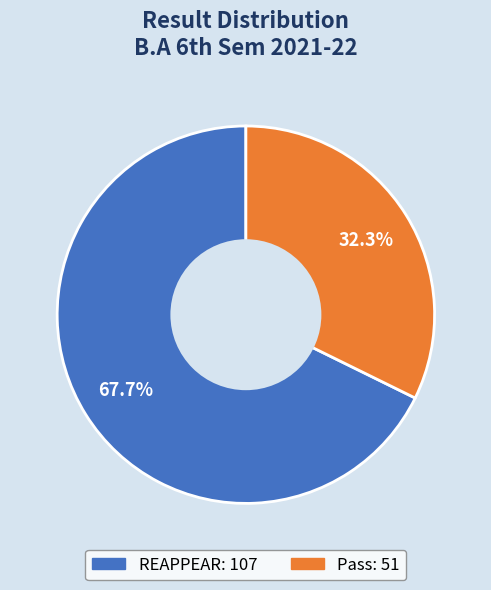

How many segments does this pie chart have?

2